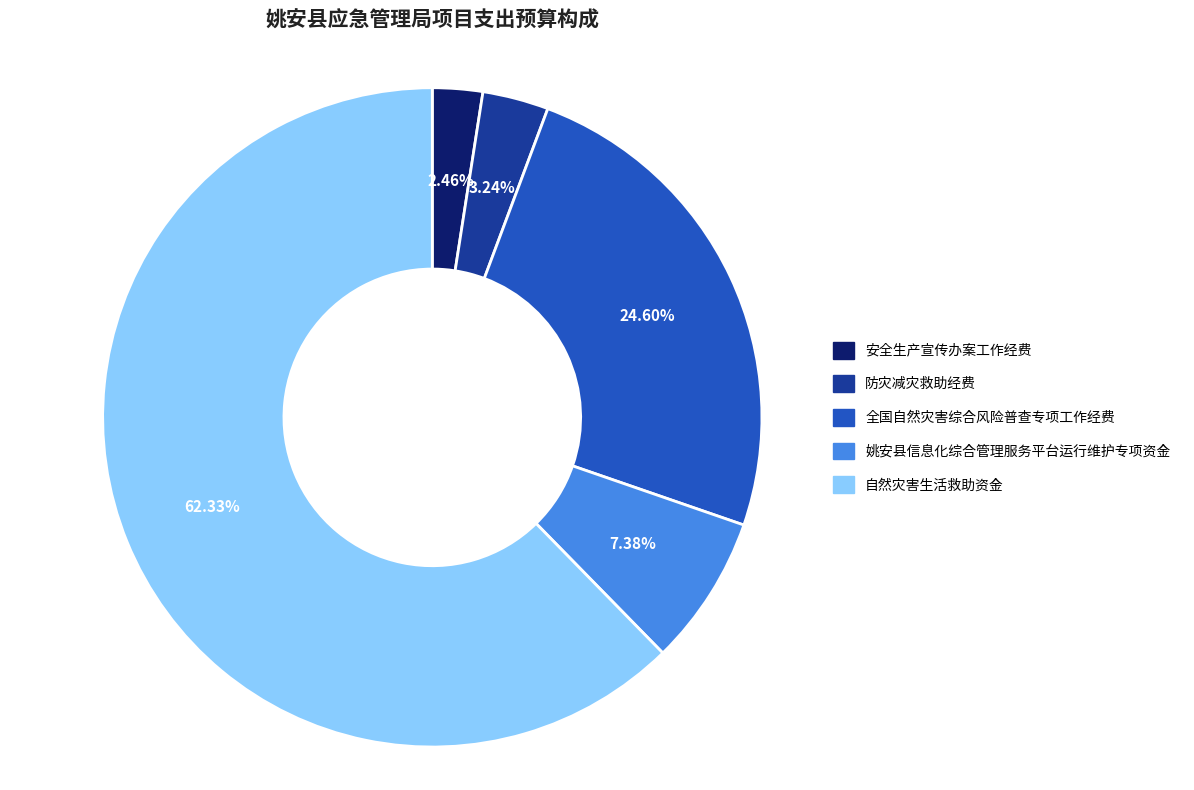

Is there any slice that represents more than half of the pie?

Yes